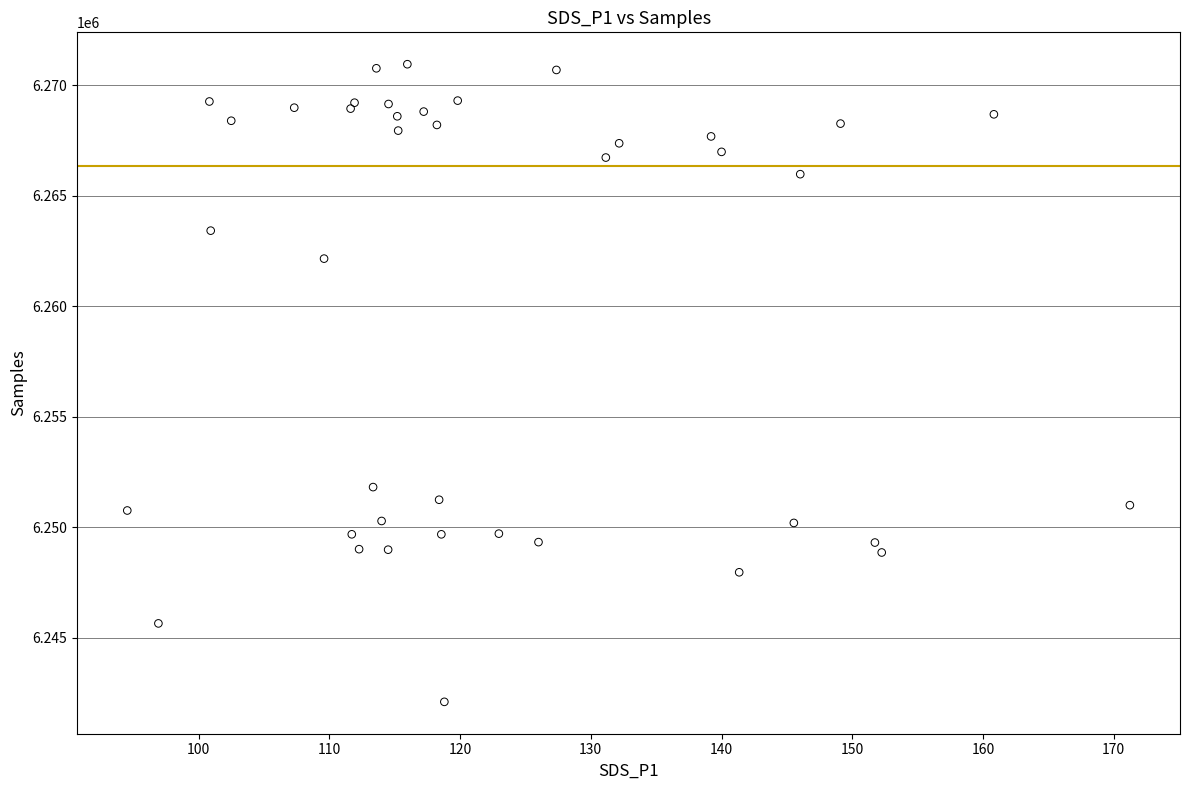

What Y value in the scatter plot is closest to 6256524?

6251815